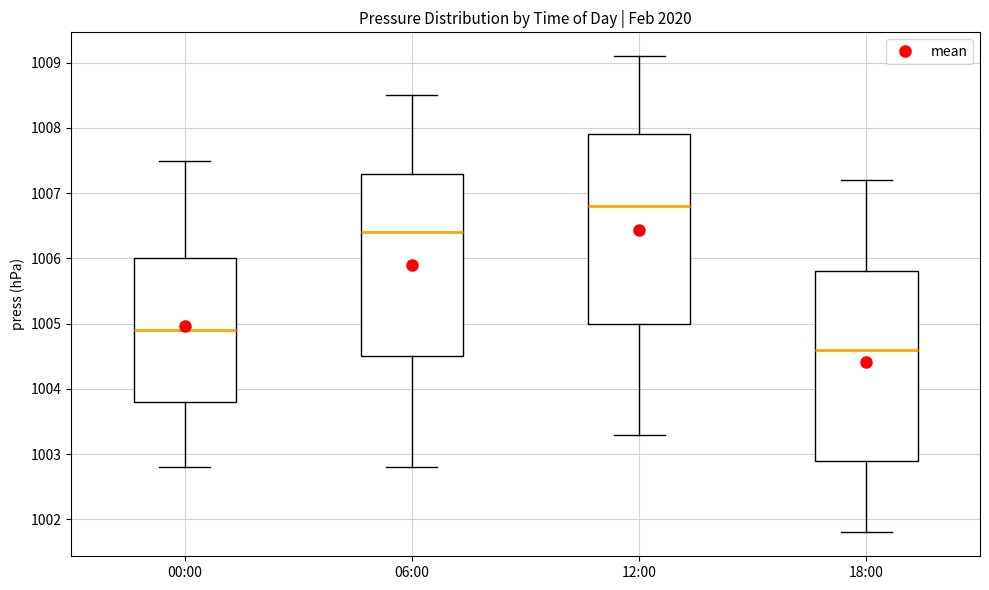

Where does the median line of the box for 12:00 sit on the y-axis? The values are not printed on the chart, so give them approximately, as read against the axis.

1006.8